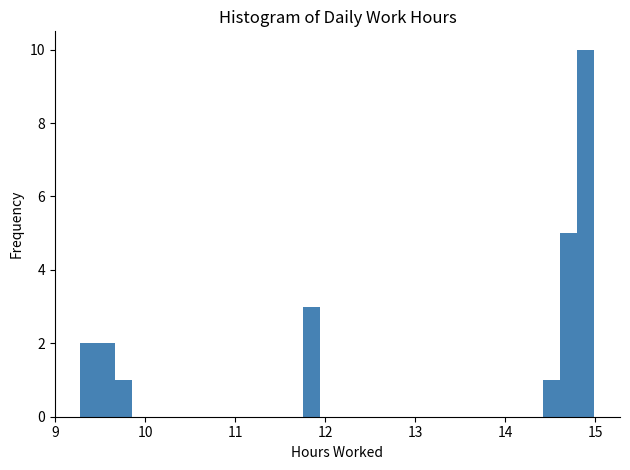

Read against the x-axis, roughly where is the centre of the tallest bar?

14.9